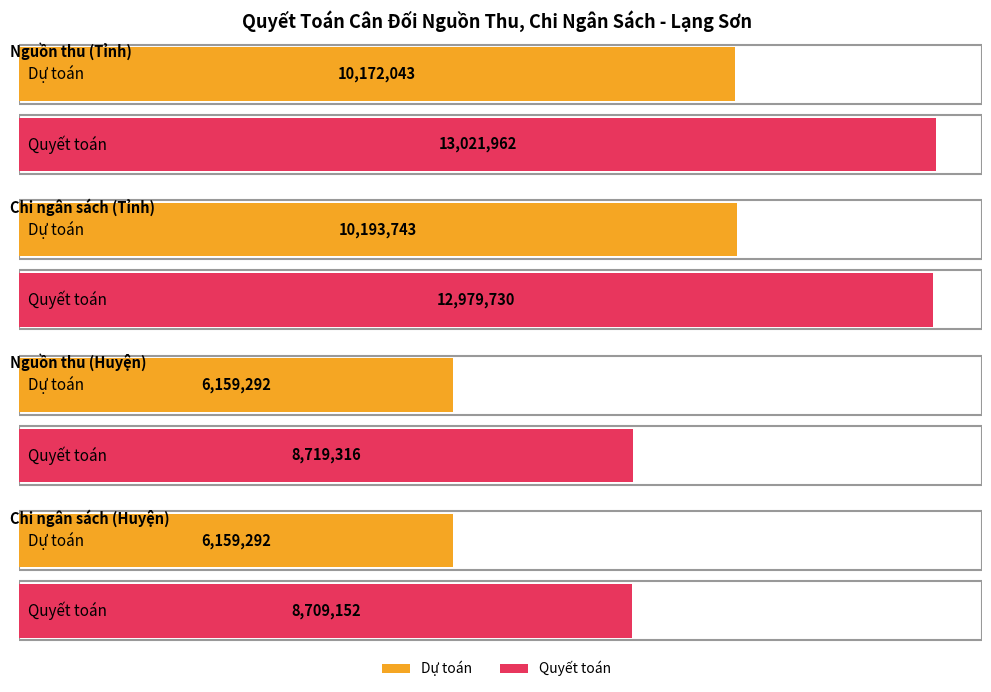

Which series changed the most between Chi ngân sách (Tỉnh) and Nguồn thu (Huyện)?

Quyết toán